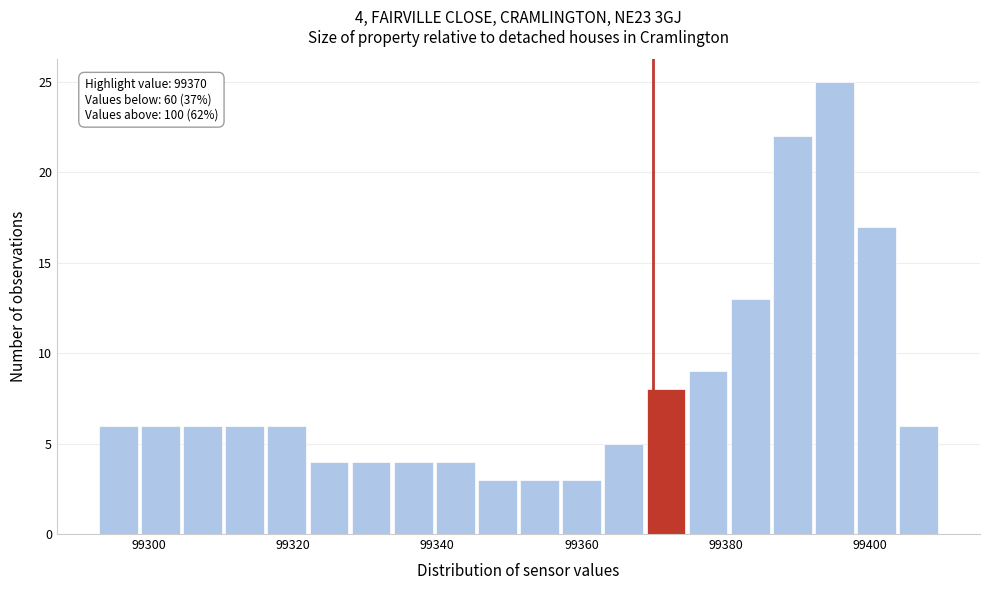

Read against the x-axis, roughly where is the centre of the tallest bar?

99396